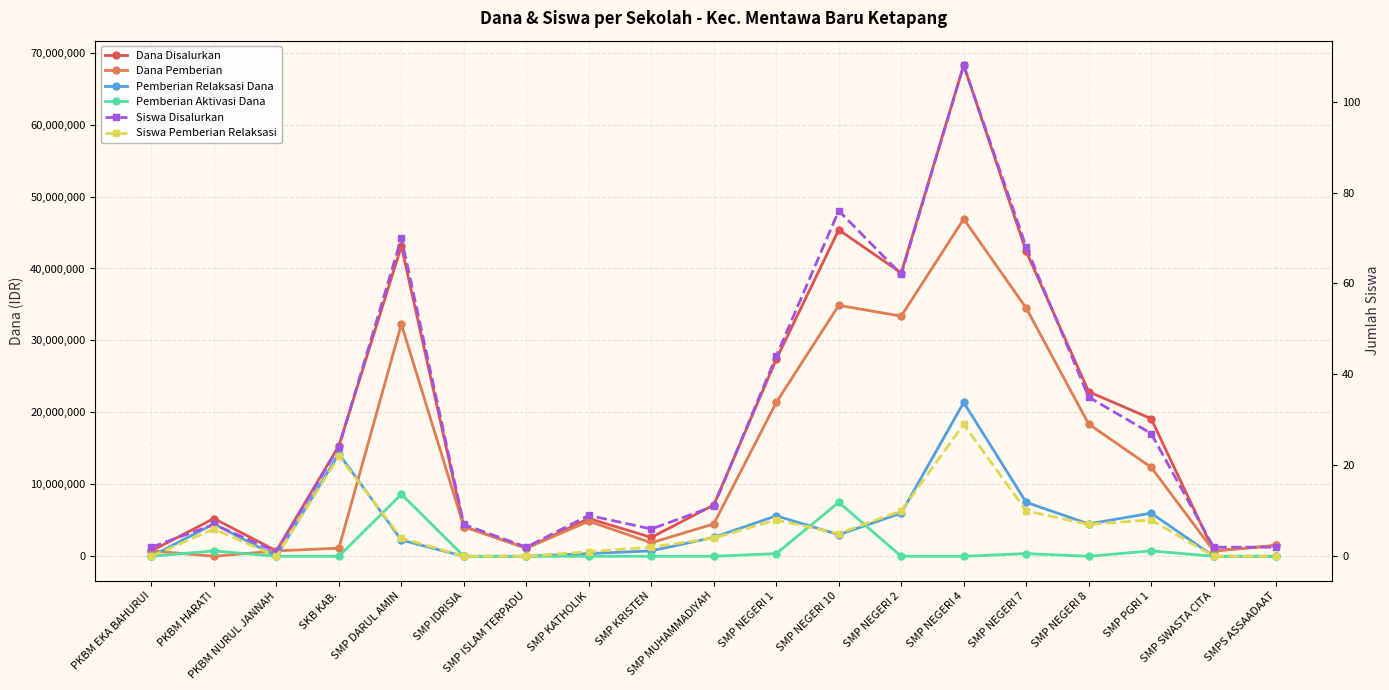

What is the value of the Pemberian Relaksasi Dana point at the 8th from the left?

375000